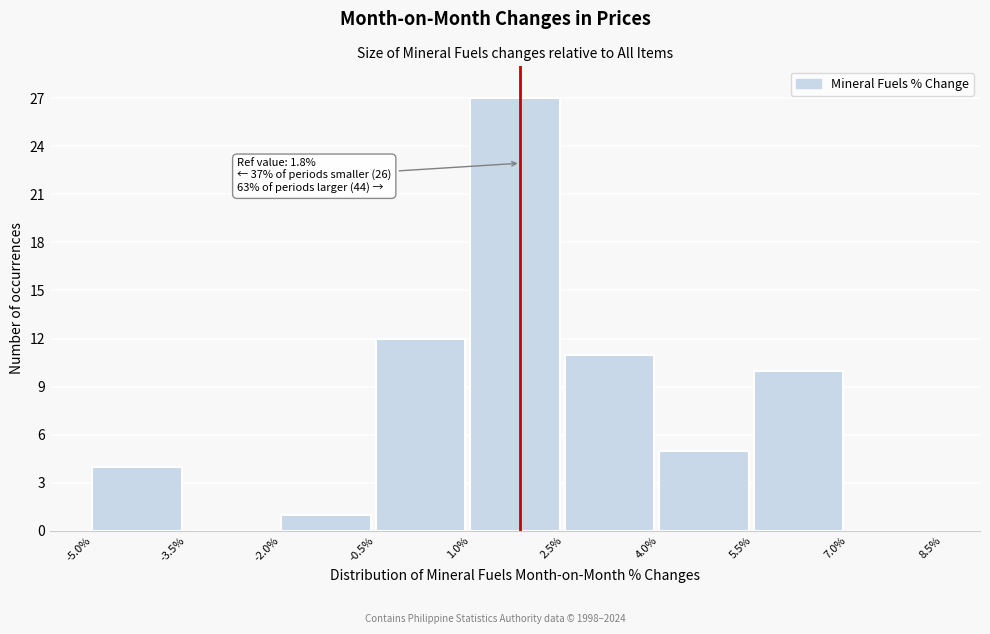

Which range on the x-axis has the tallest bar?

1.0% to 2.5%